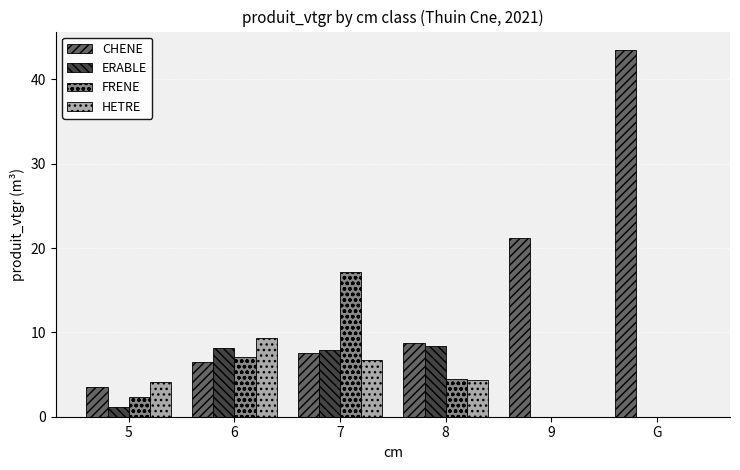

Between 6 and 9, which series saw the biggest shift?

CHENE